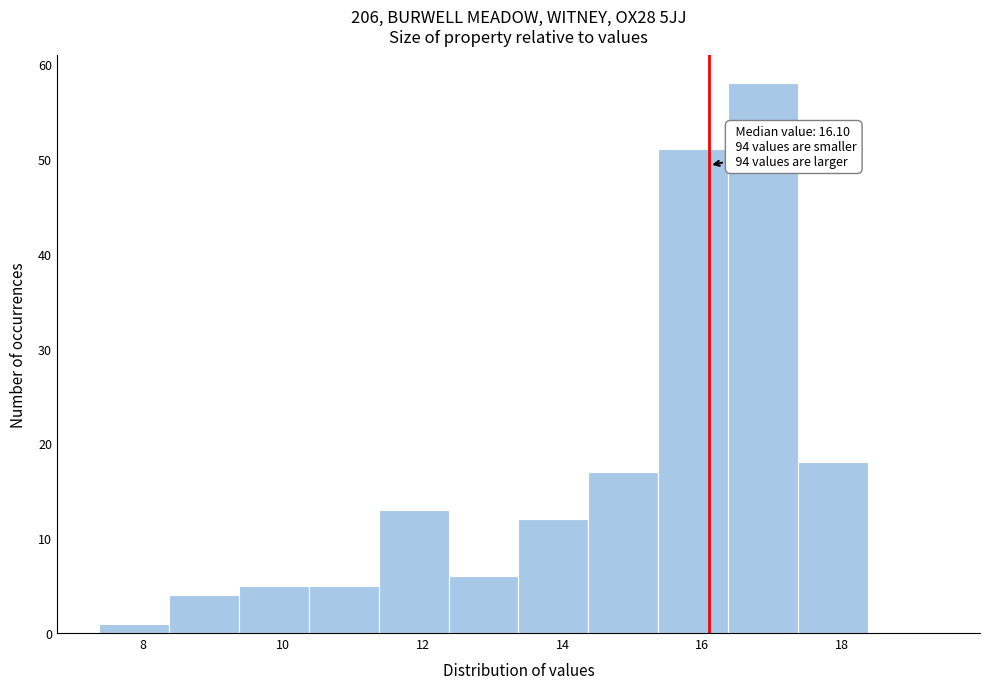

Which range on the x-axis has the tallest bar?

16.4 to 17.4